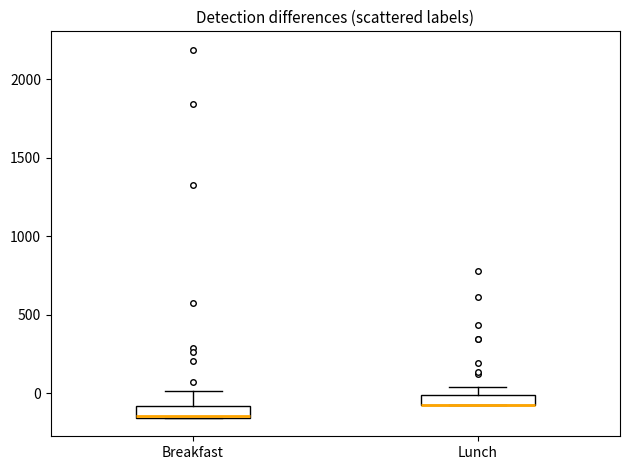

Where is the lower edge of the box for Lunch on the y-axis? The values are not printed on the chart, so give them approximately, as read against the axis.

-100